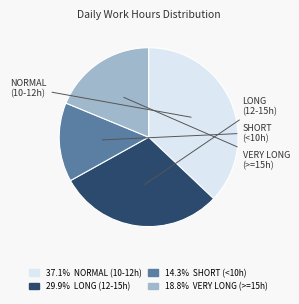

Is there a majority slice in this chart?

No